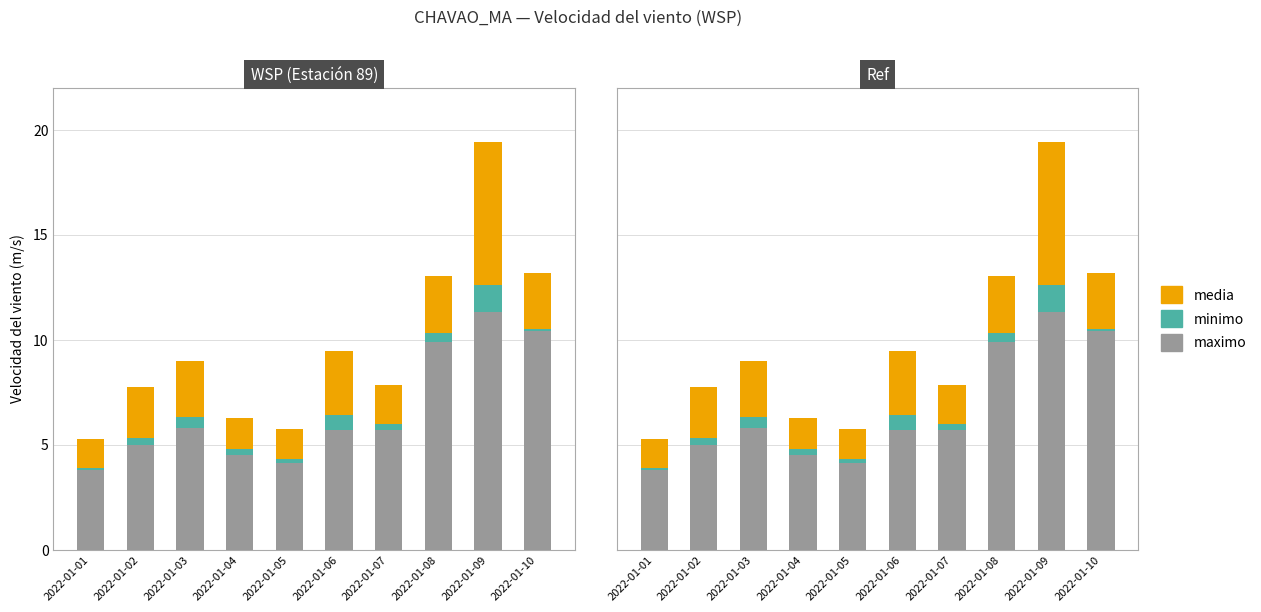

Reading left to right, what are all the values shown in this chart?

maximo: 3.8	5.0	5.8	4.5	4.1	5.7	5.7	9.9	11.3	10.4
minimo: 0.1	0.3	0.5	0.3	0.2	0.7	0.3	0.4	1.3	0.1
media: 1.4	2.4	2.7	1.5	1.4	3.0	1.8	2.7	6.8	2.7